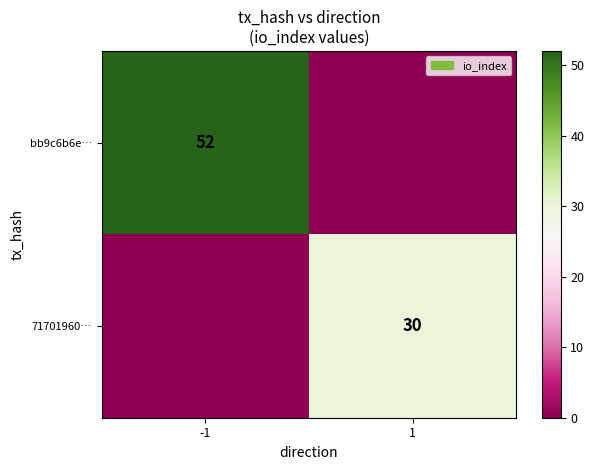

The value of 71701960… at 1 is 10. True or false?

False